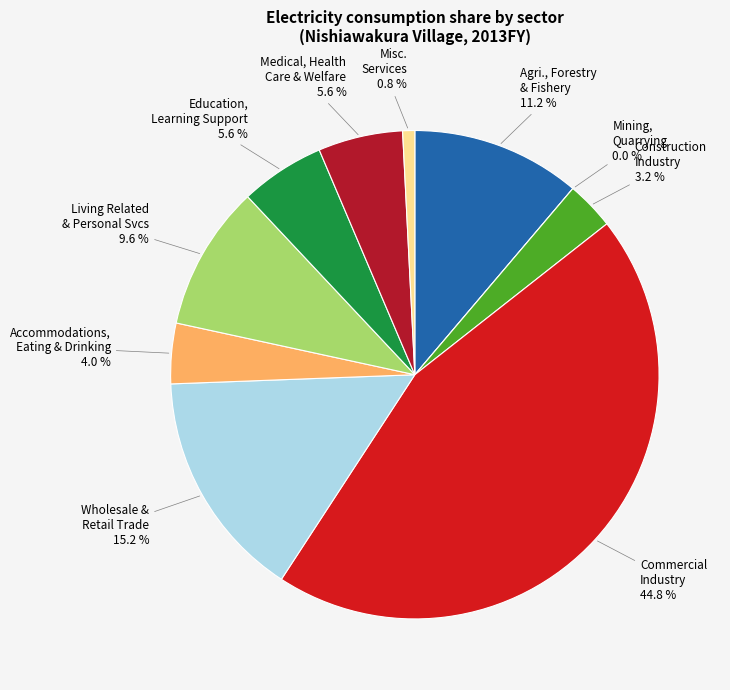

Is there any slice that represents more than half of the pie?

No